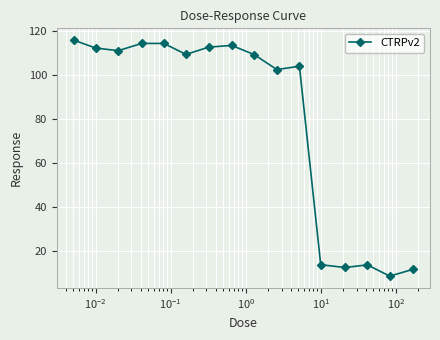

What is the difference between the second highest and second lowest values?

102.9